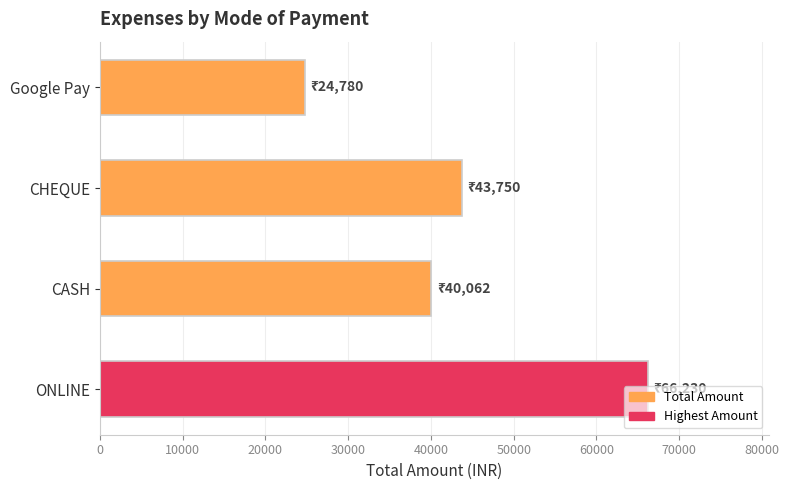

At which label is the value closest to 45505?

CHEQUE